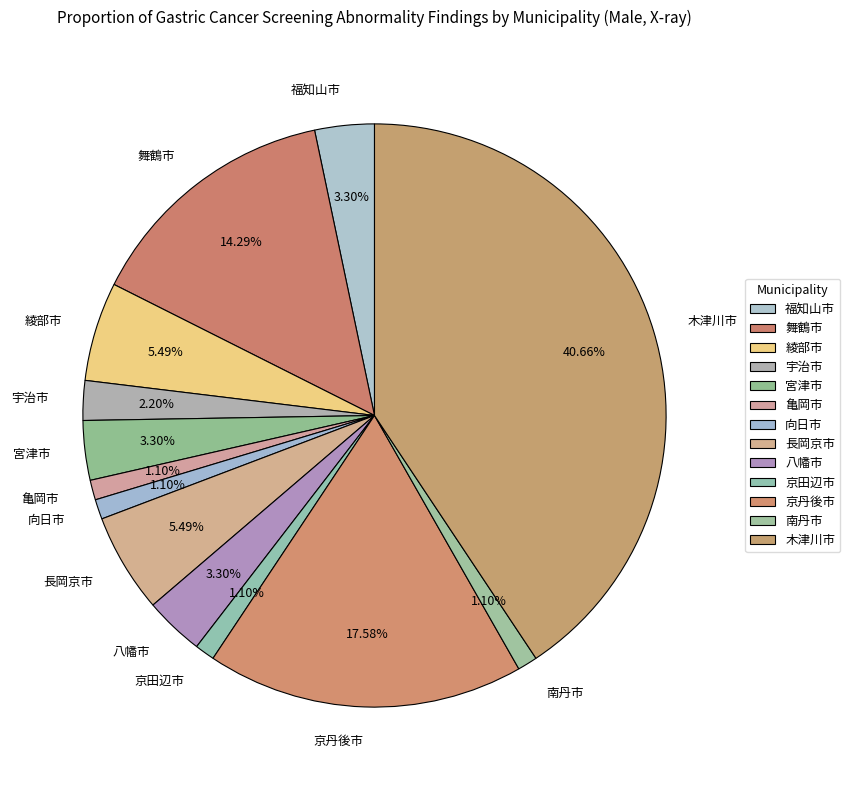

To the nearest percent, what portion does 亀岡市 represent?

1%